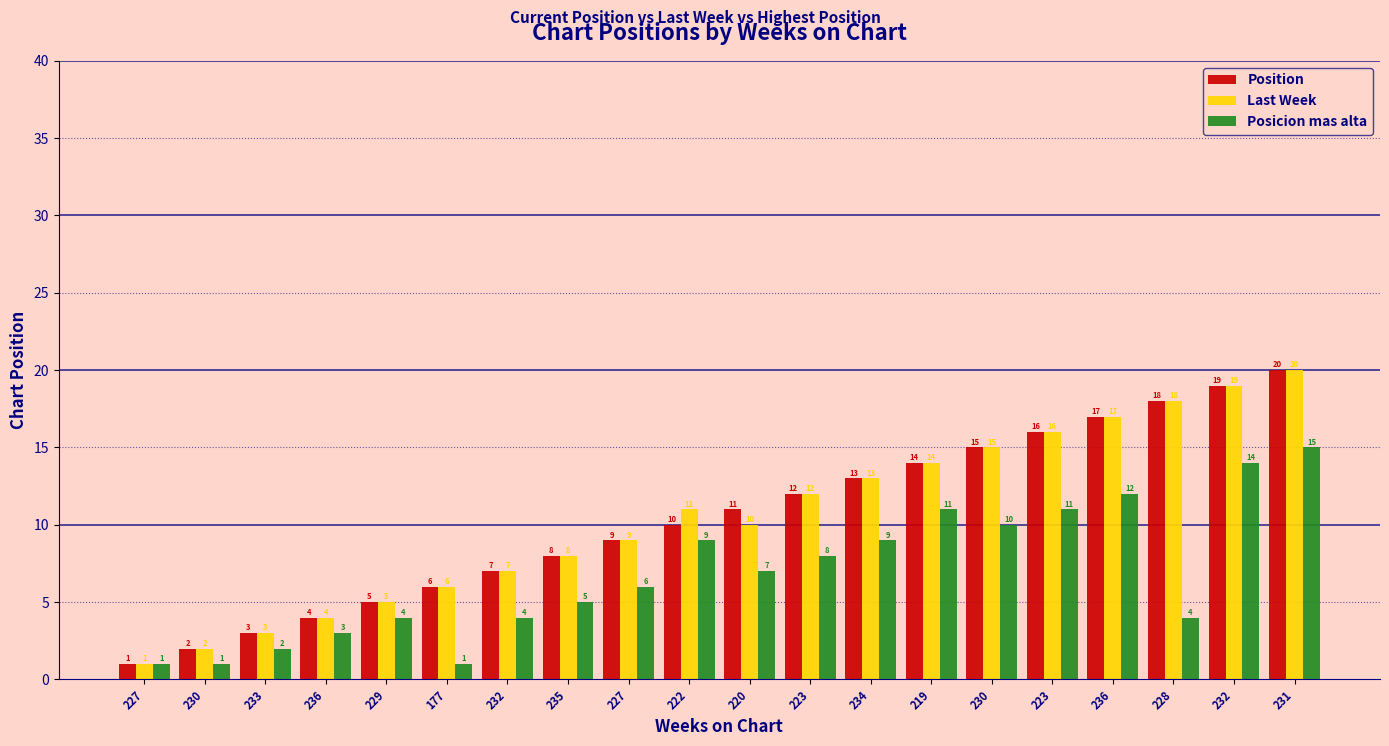

How many series are shown in this chart?

3